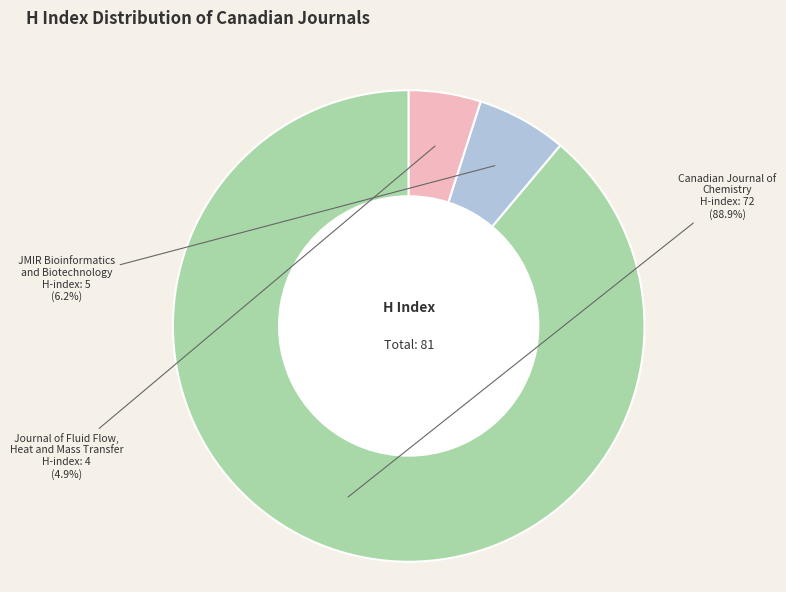

To the nearest percent, what is the average slice percentage?

33%